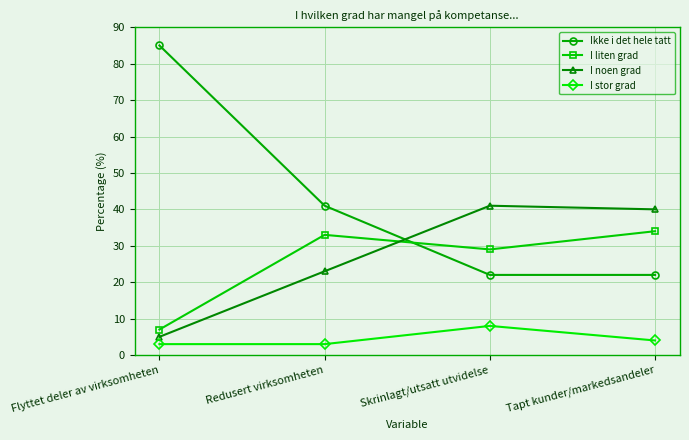

List the series in order of their peak value, lowest first.

I stor grad, I liten grad, I noen grad, Ikke i det hele tatt